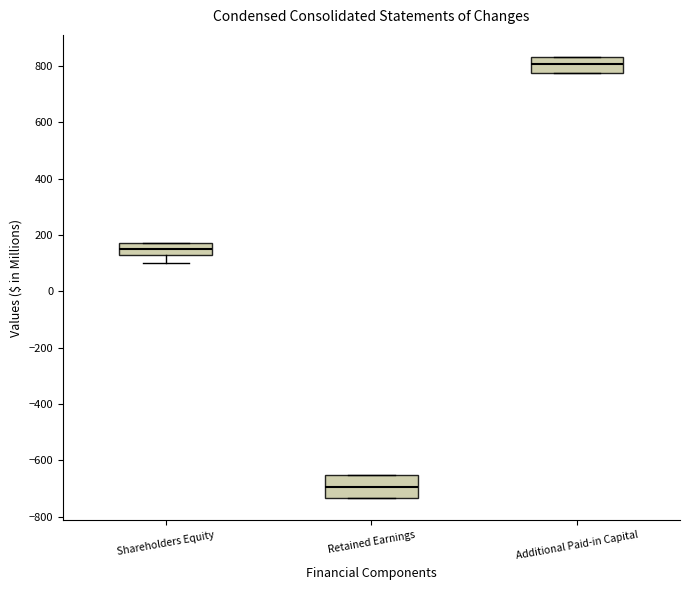

Where does the lower whisker of the box for Shareholders Equity end on the y-axis? The values are not printed on the chart, so give them approximately, as read against the axis.

100